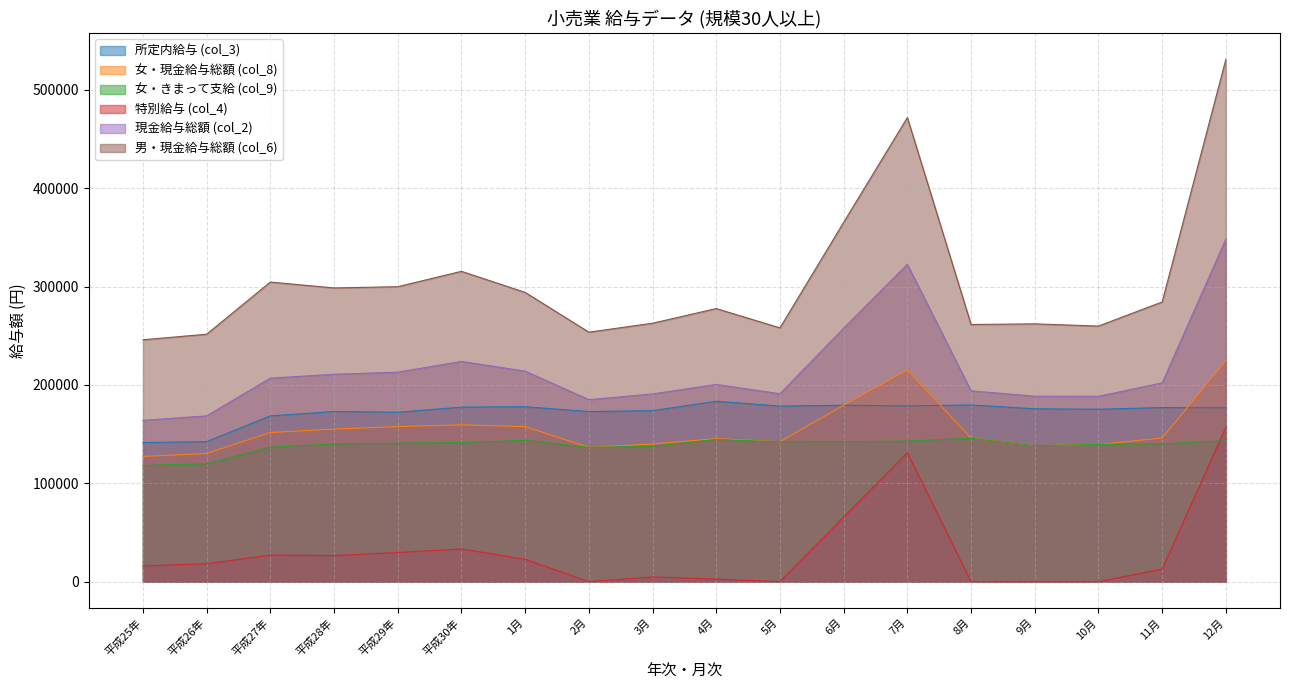

Which has a higher value, 7月 or 5月?

7月